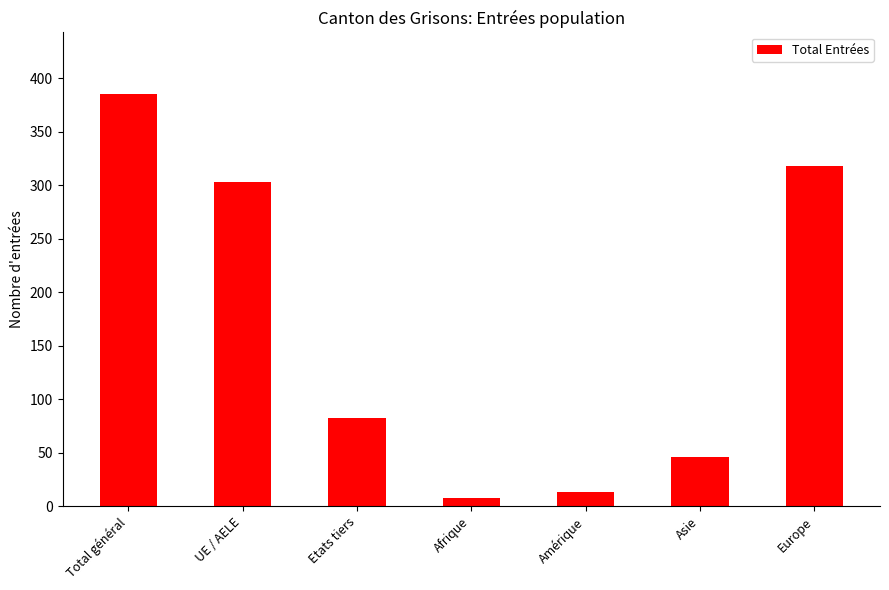

What is the sum of all values?

1155